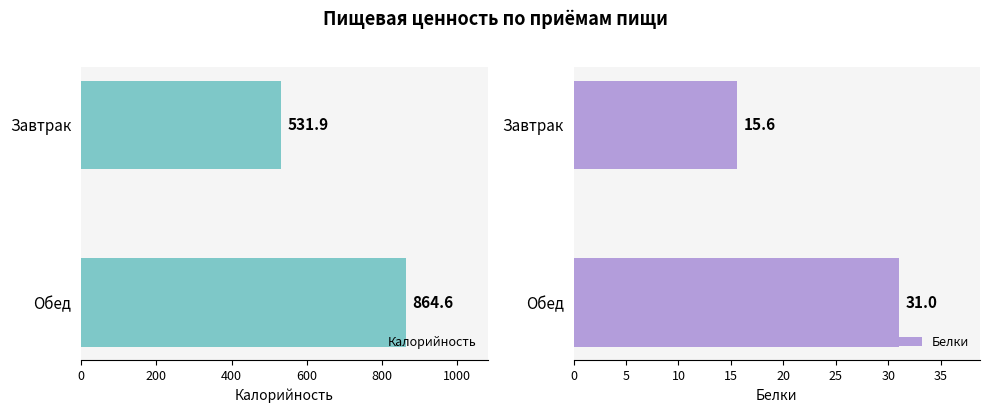

At which label does Калорийность reach its peak?

Обед